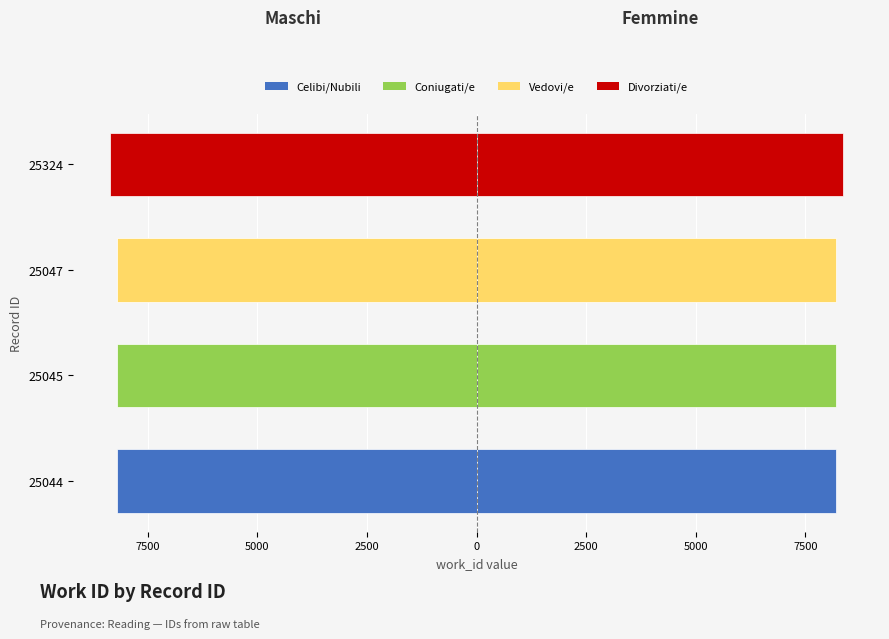

The value of Femmine at 25047 is 5290. True or false?

False